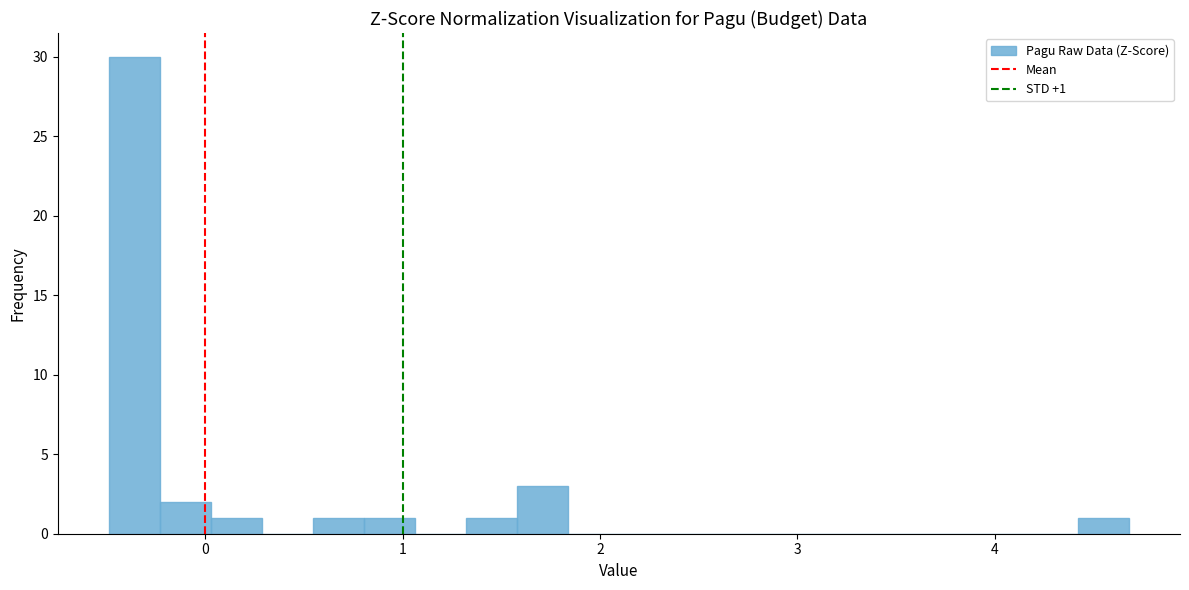

Read against the x-axis, roughly where is the centre of the tallest bar?

-0.4